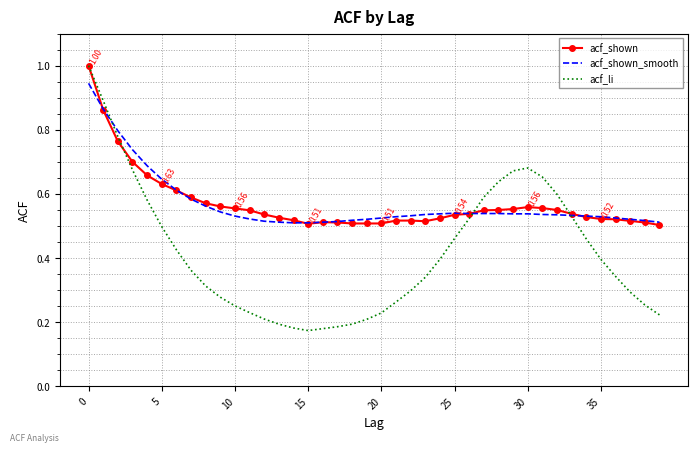

Which series has the largest range (max minus min)?

acf_li